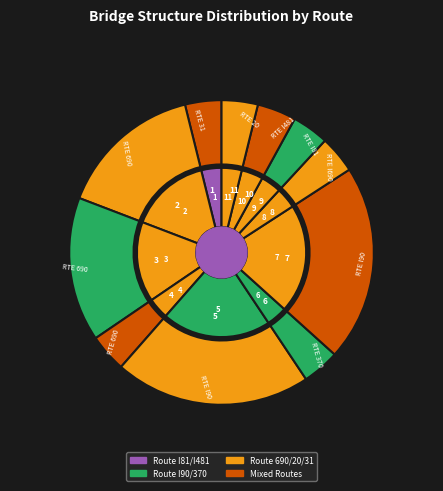

What is the ratio of the value at 2 to the value at 11?

4.0